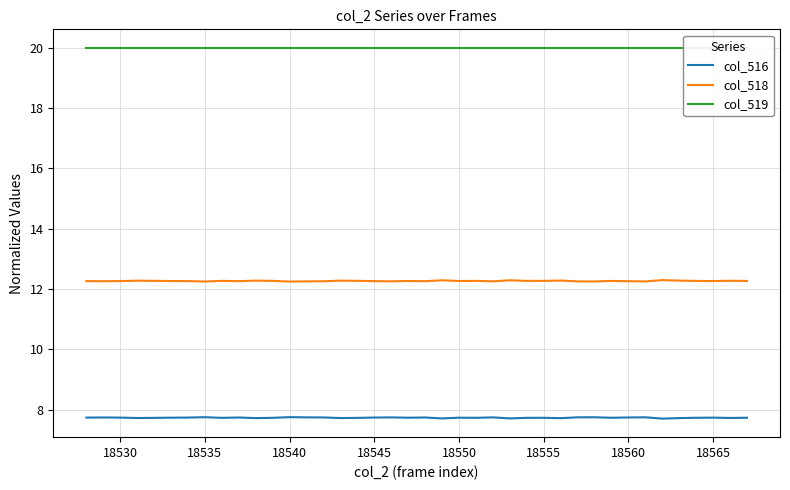

In col_518, how many points are higher than both neighbors (excluding endpoints)?

12